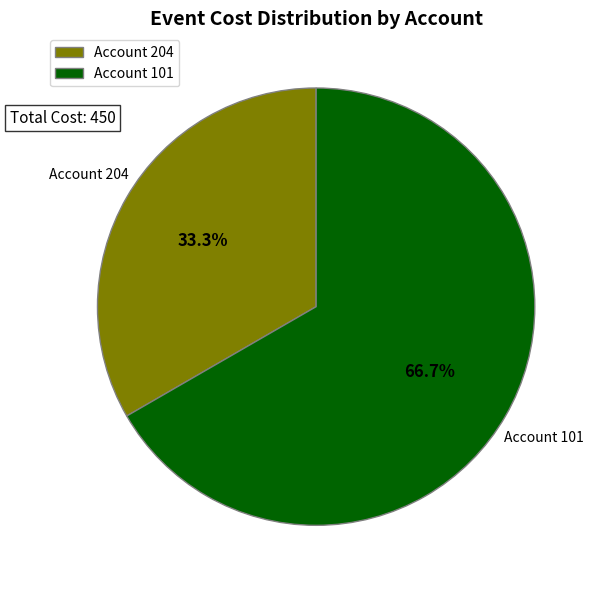

What is the smallest slice in the pie chart?

Account 204